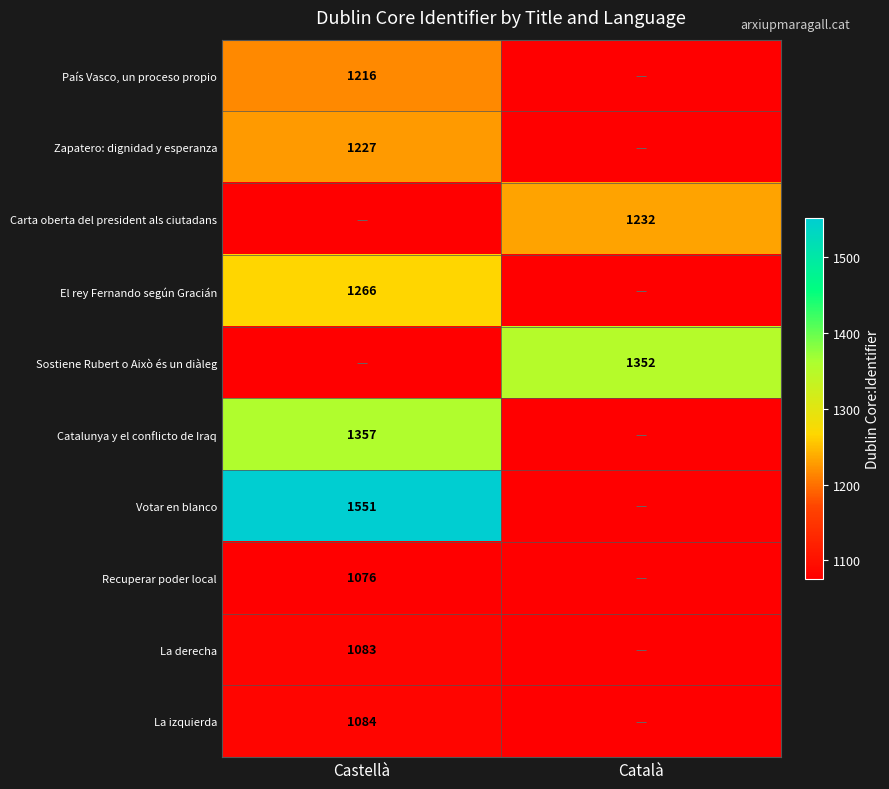

Is it true that Carta oberta del president als ciutadans equals 563 at Català?

False